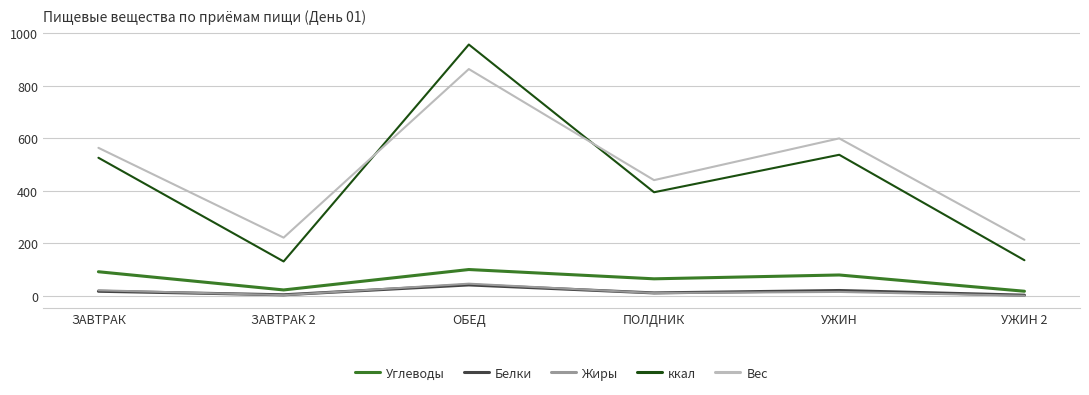

What is the highest value of the Белки series?

41.9